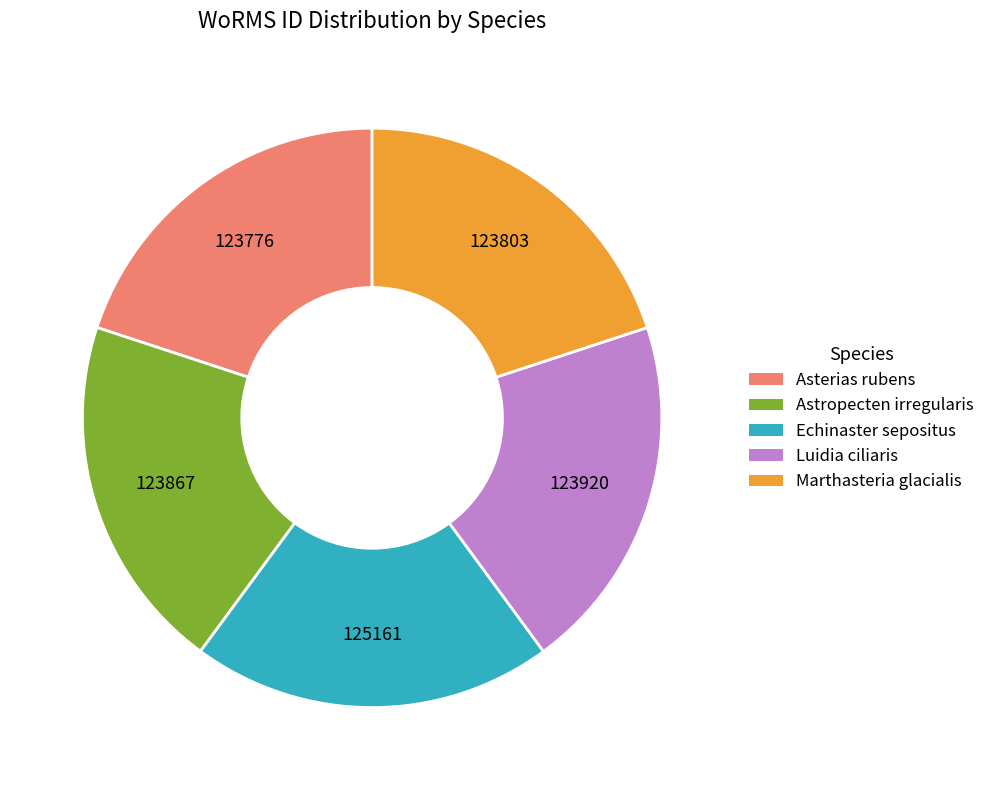

Do Asterias rubens and Luidia ciliaris together represent more than half of the pie?

No